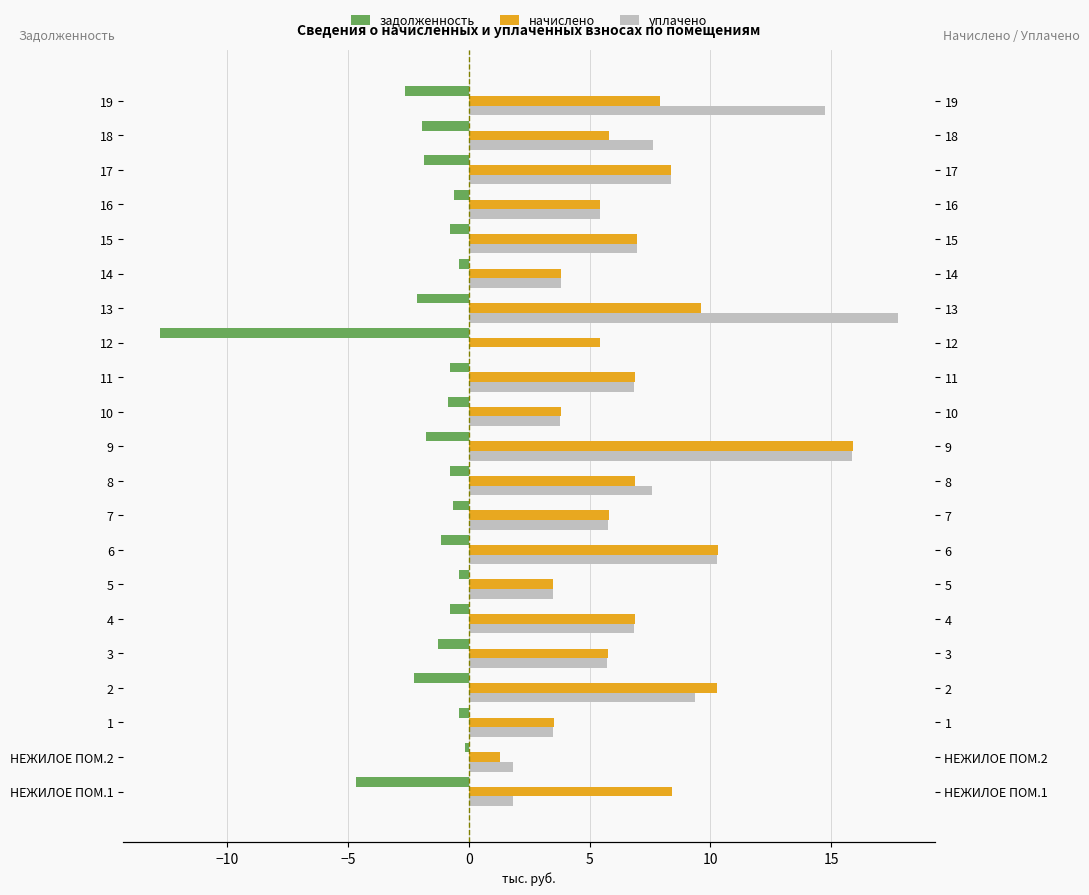

Rank the series by their maximum value, from lowest to highest.

задолженность, начислено, уплачено